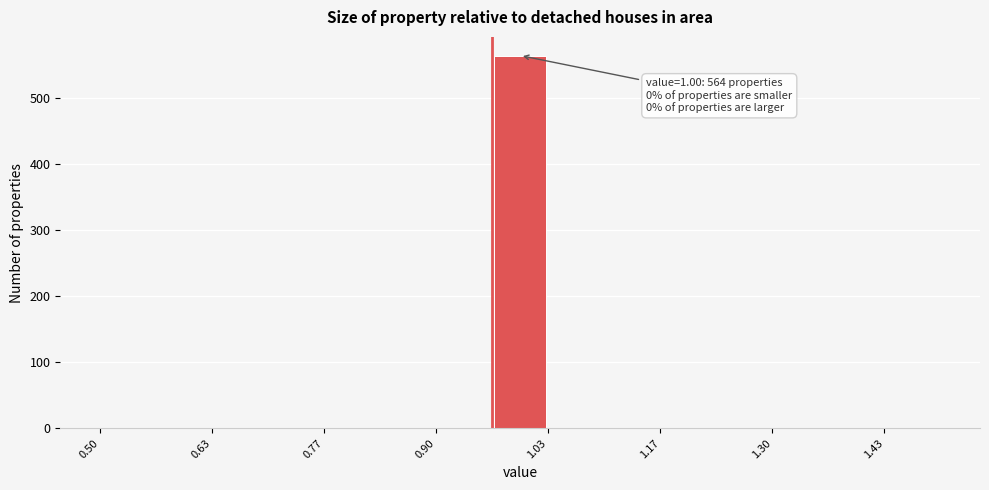

Read against the x-axis, roughly where is the centre of the tallest bar?

1.00